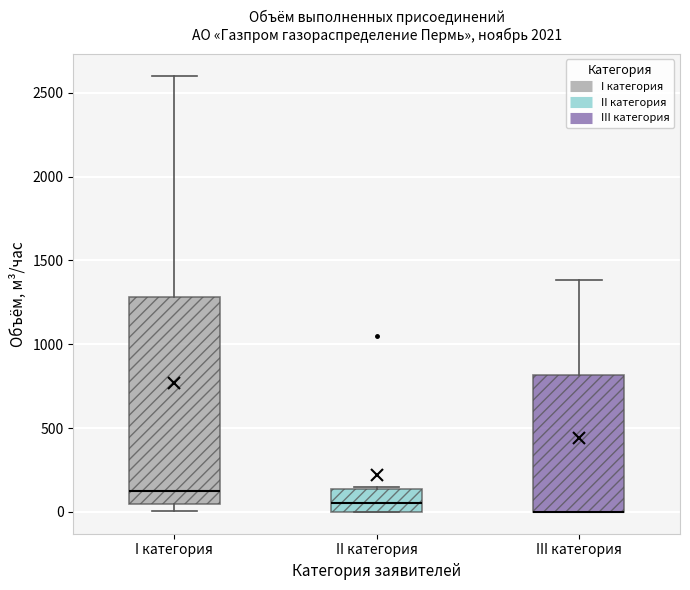

Where does the upper whisker of the box for I категория end on the y-axis? The values are not printed on the chart, so give them approximately, as read against the axis.

2600